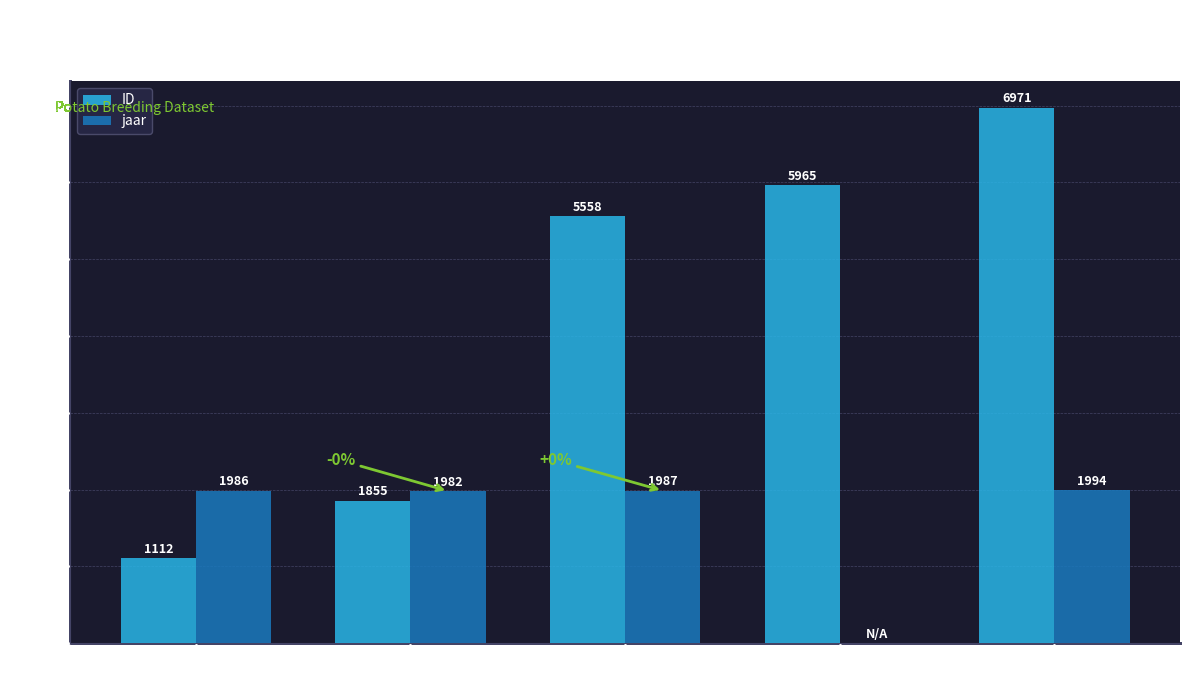

What is the difference between the jaar values at ARMA and CARLINGFORD?

4